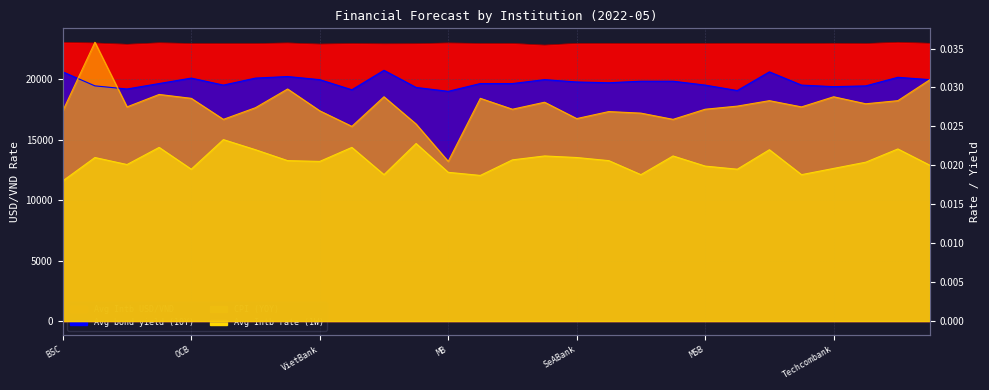

The value of Avg Intb rate (1W) at VNDirect is 0.0. True or false?

False